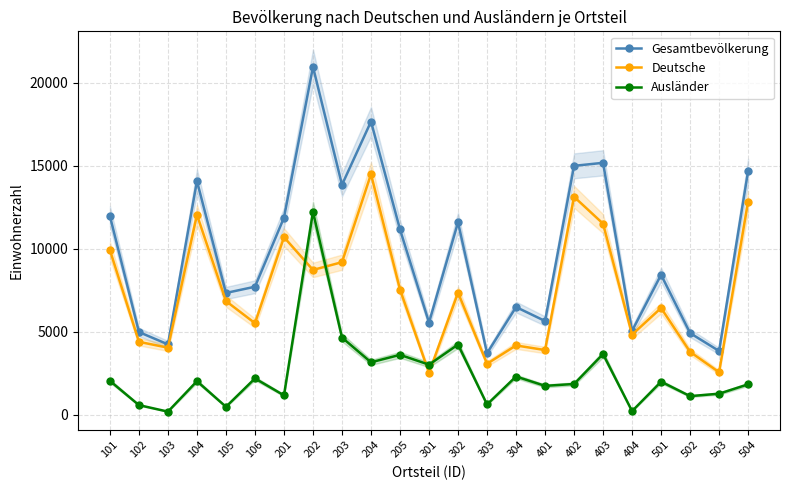

Which has a higher value, 501 or 502?

501